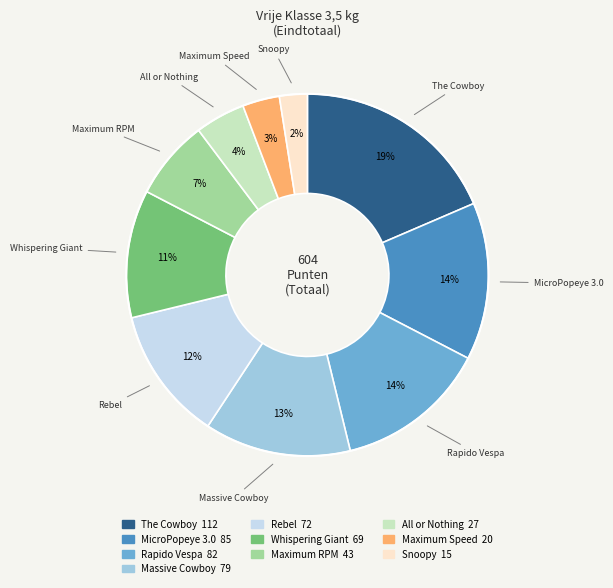

To the nearest percent, what portion does The Cowboy represent?

19%